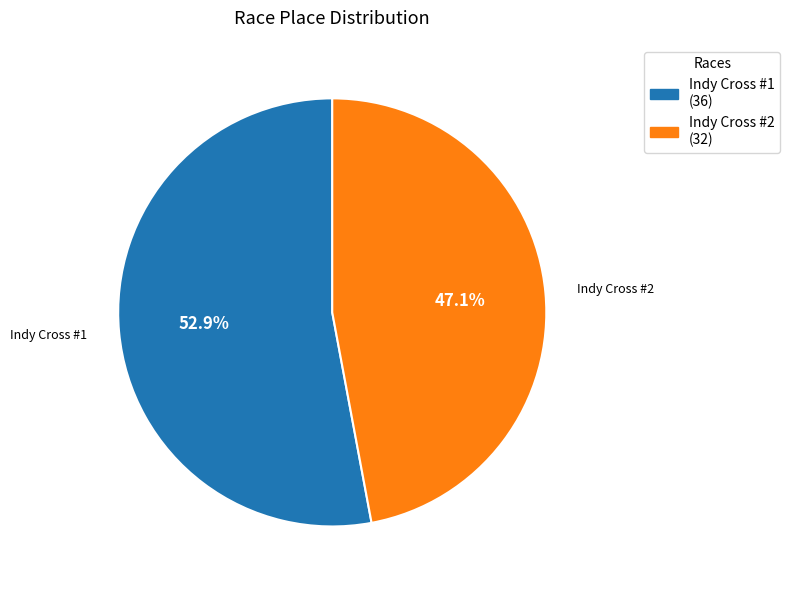

To the nearest percent, what is the difference between the largest and smallest slice percentages?

6%